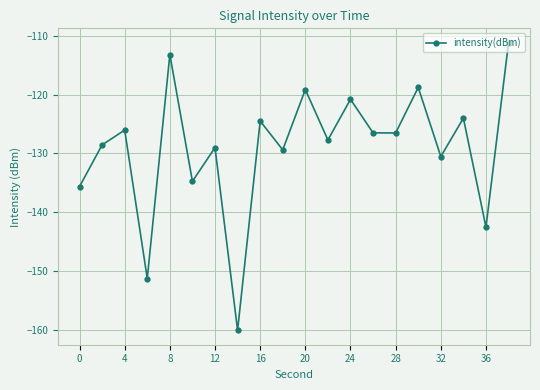

What is the value of the 11th point from the left?

-119.1